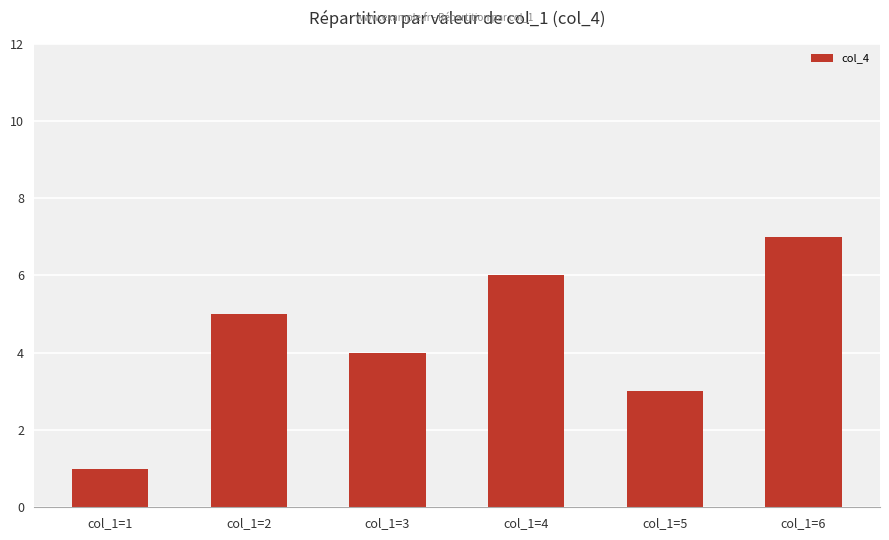

What is the minimum value shown in the chart?

1